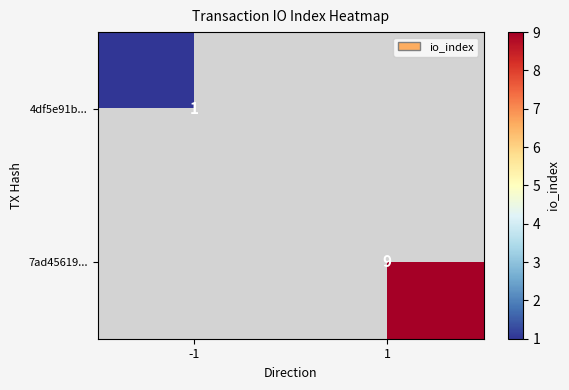

What is the greatest value displayed?

9.0